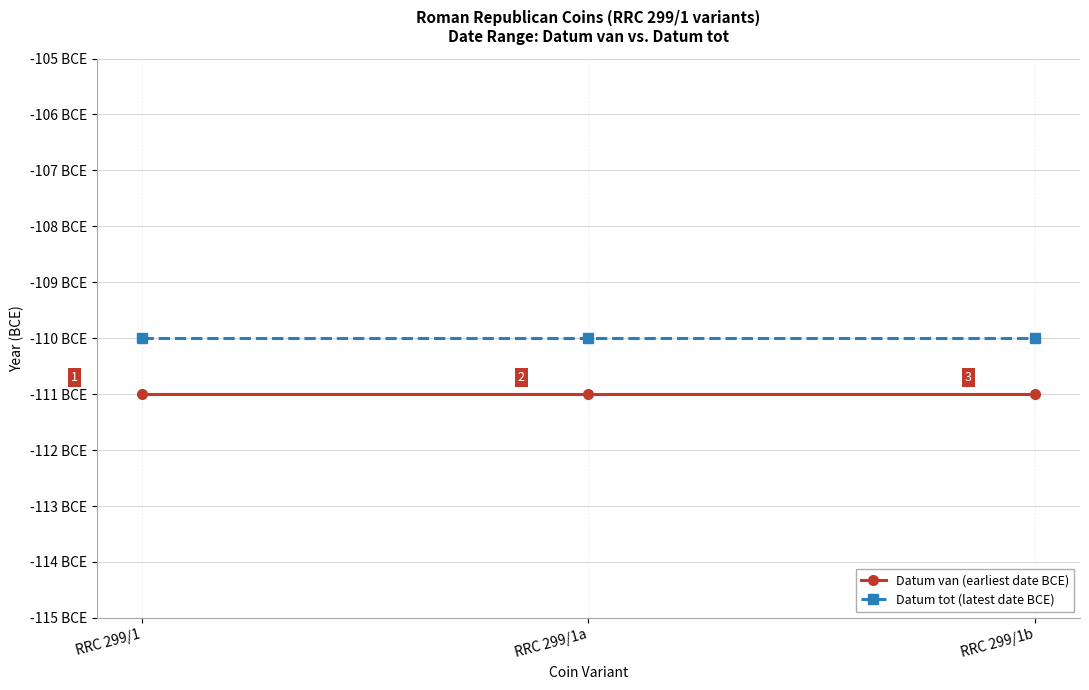

At RRC 299/1b, list the series in order from largest to smallest.

Datum tot (latest date BCE), Datum van (earliest date BCE)